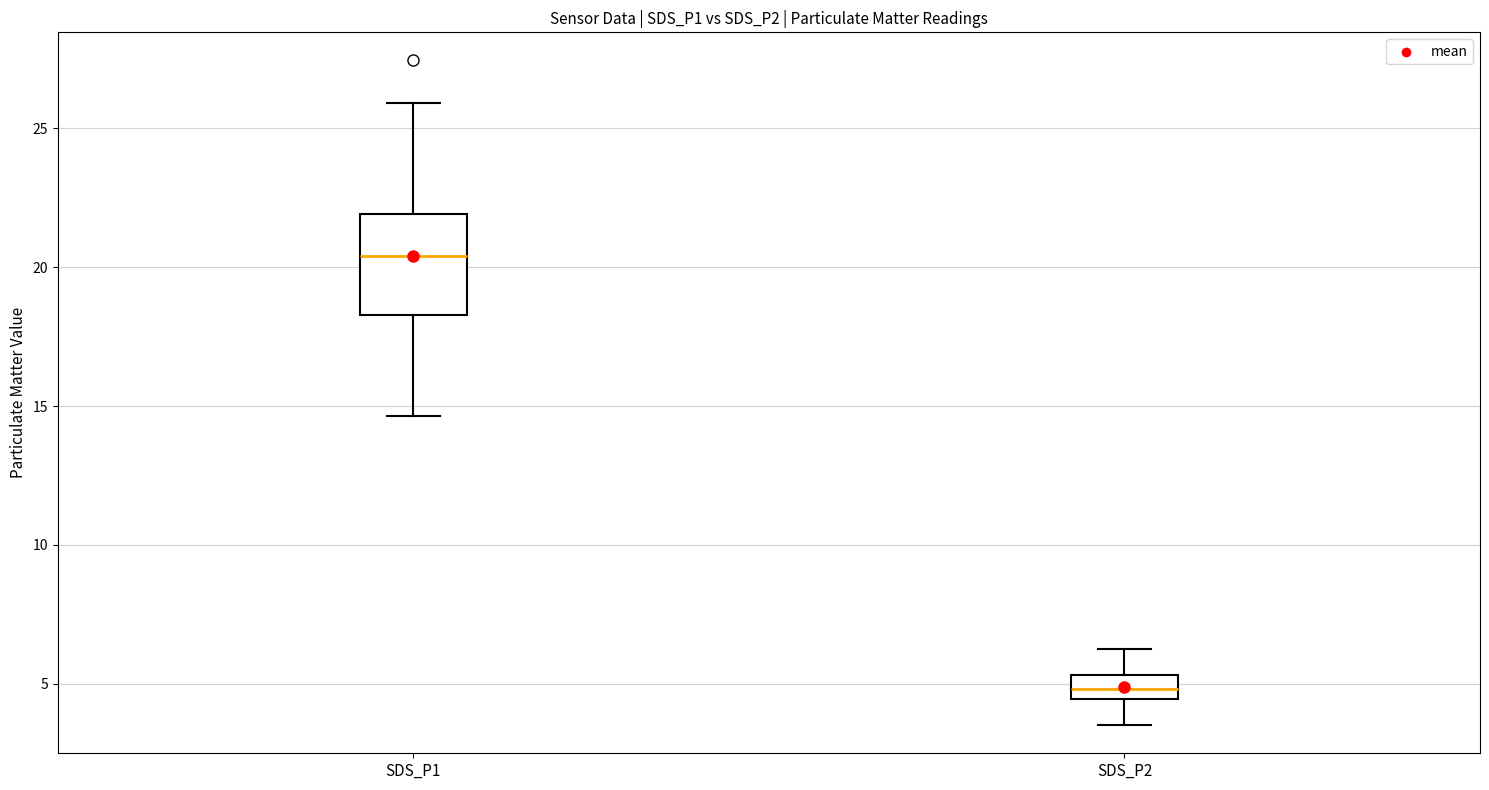

Which box has the lowest median line?

SDS_P2